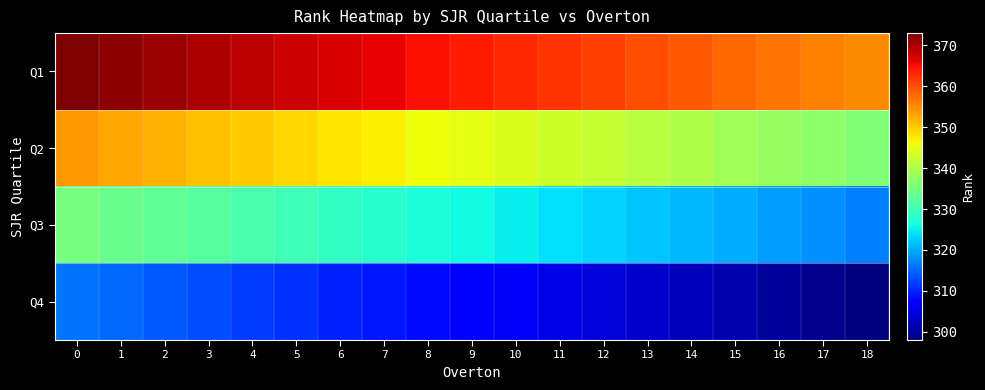

How many categories are shown in the chart?

19